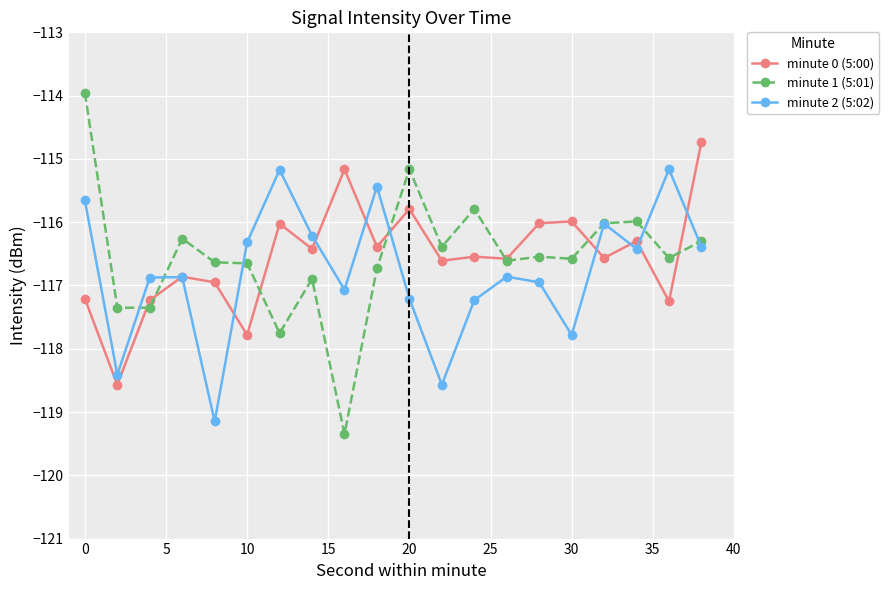

What is the average value of the minute 0 (5:00) series?

-116.5